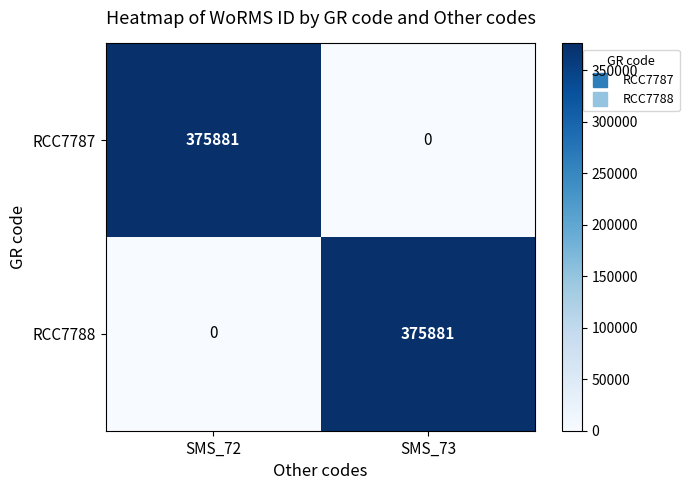

What is the difference between the RCC7788 values at SMS_72 and SMS_73?

375881